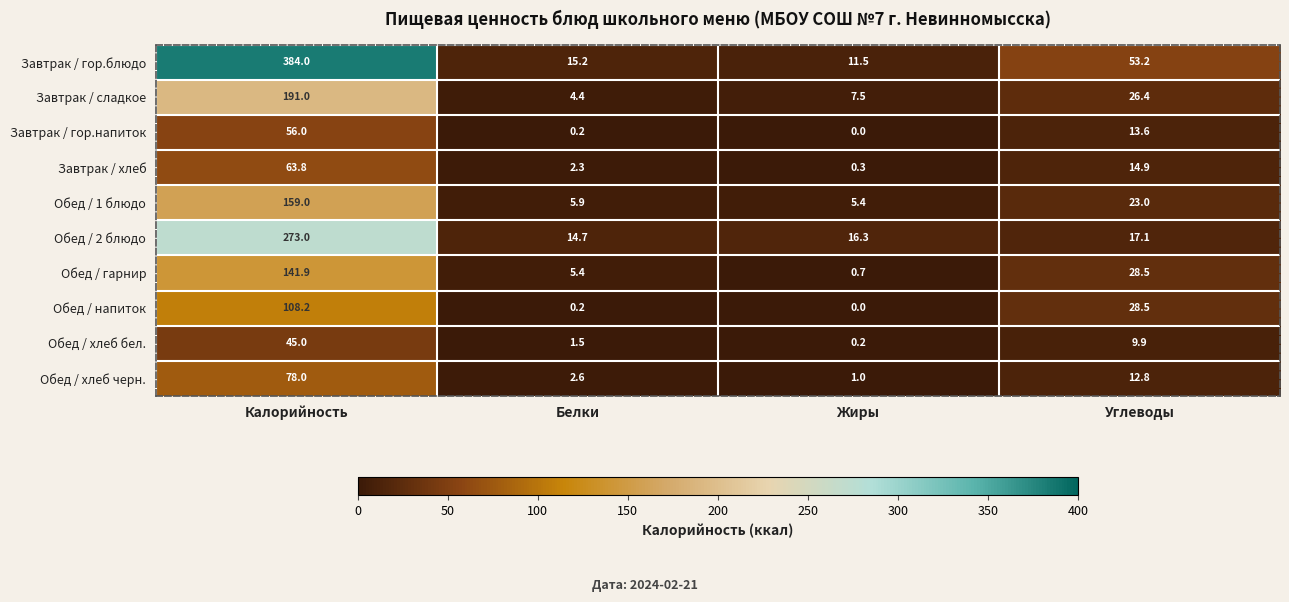

True or false: Обед / хлеб черн. has a value of 0.4 at Жиры.

False